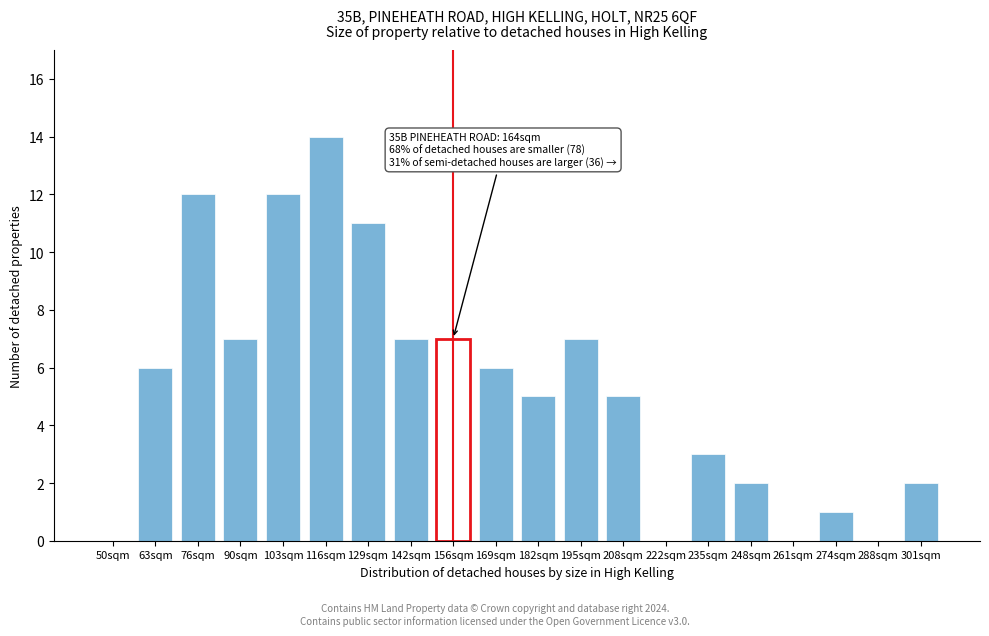

Reading right to left, transcribe all the data shown in this chart.

301sqm=2	288sqm=0	274sqm=1	261sqm=0	248sqm=2	235sqm=3	222sqm=0	208sqm=5	195sqm=7	182sqm=5	169sqm=6	156sqm=7	142sqm=7	129sqm=11	116sqm=14	103sqm=12	90sqm=7	76sqm=12	63sqm=6	50sqm=0